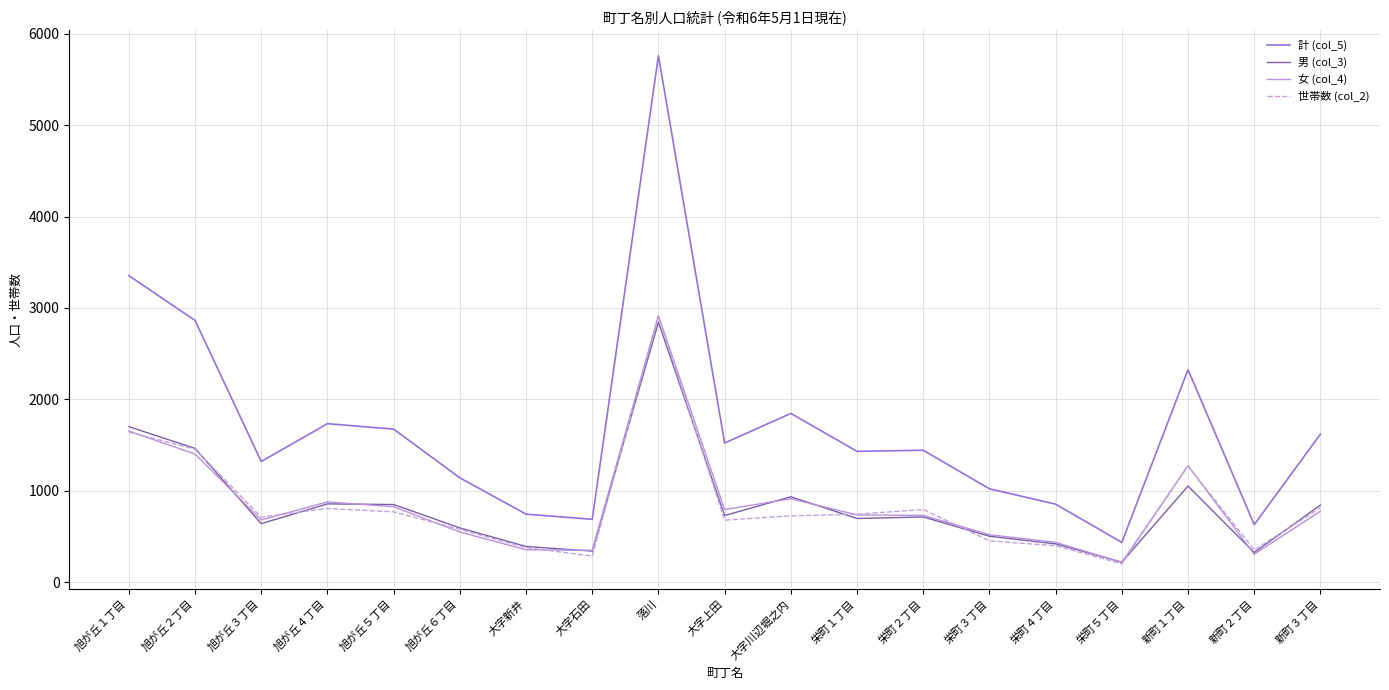

What position from the right is 旭が丘２丁目?

18